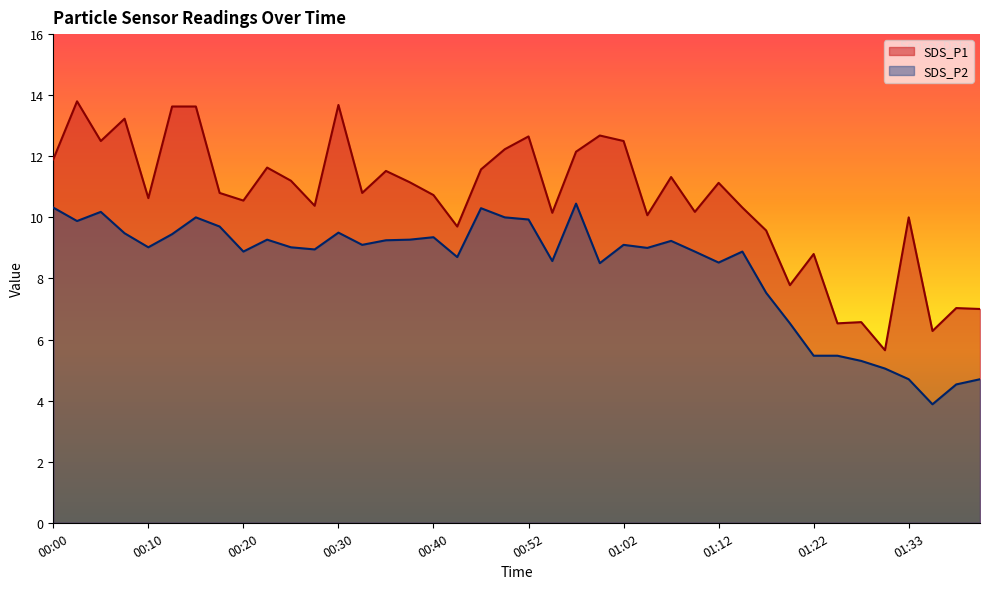

At which category is the sum across all series the highest?

00:03